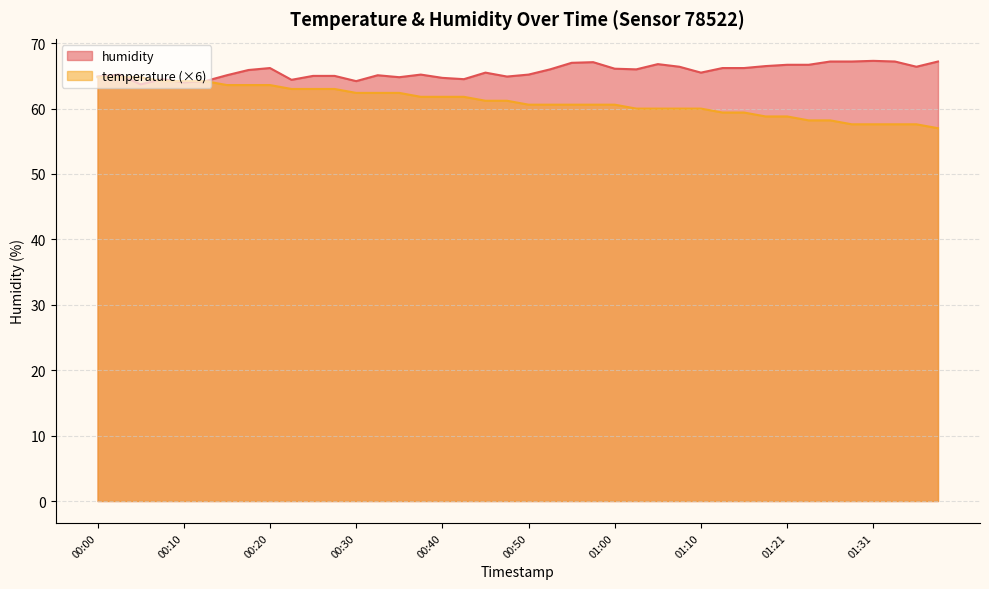

What is the maximum value shown in the chart?

67.3